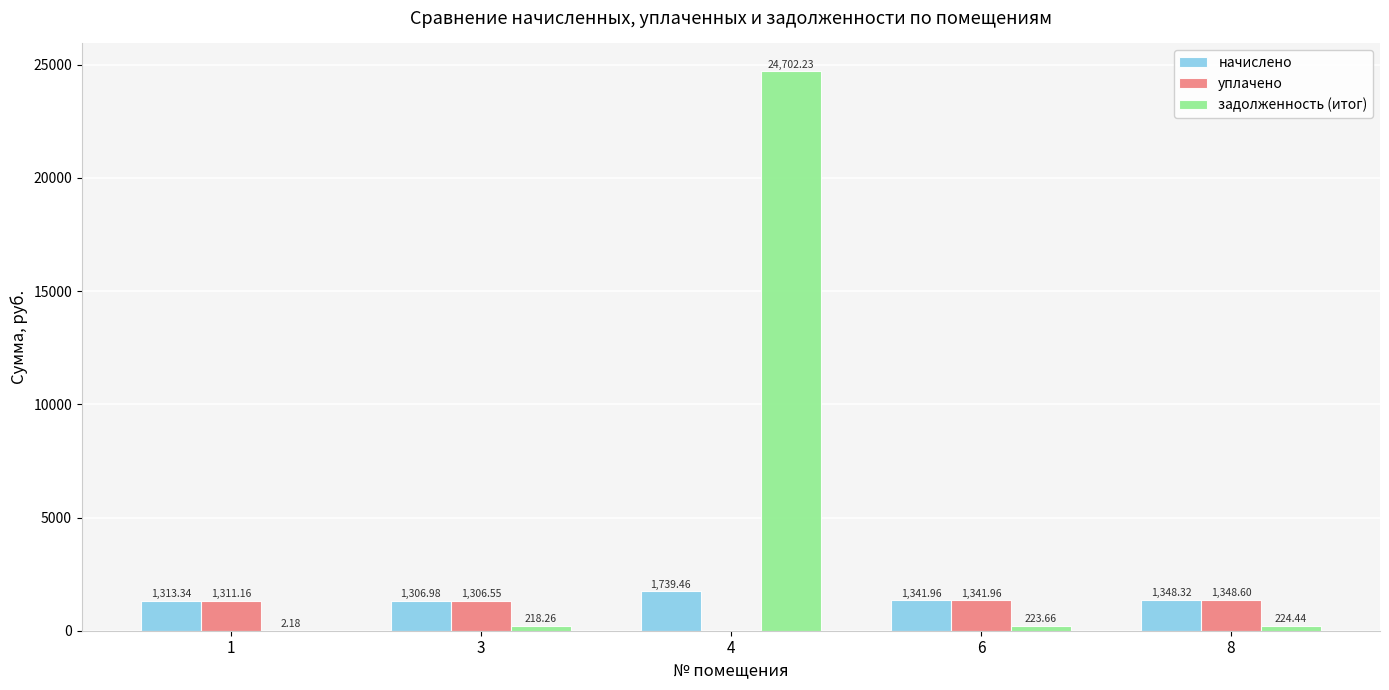

Between 4 and 6, which series saw the biggest shift?

задолженность (итог)